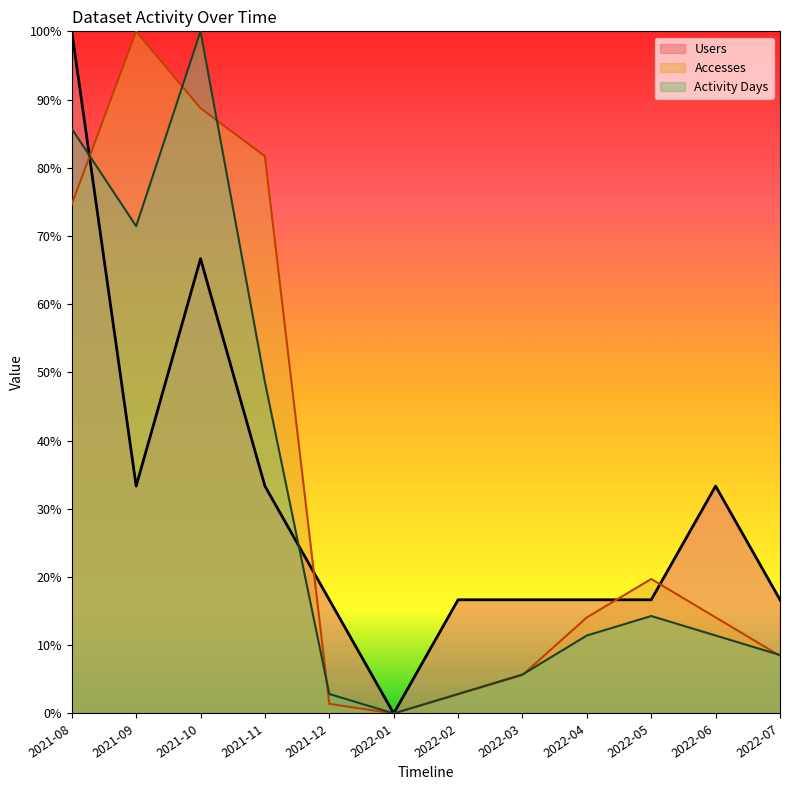

Does the chart display data point markers on the line(s)?

No